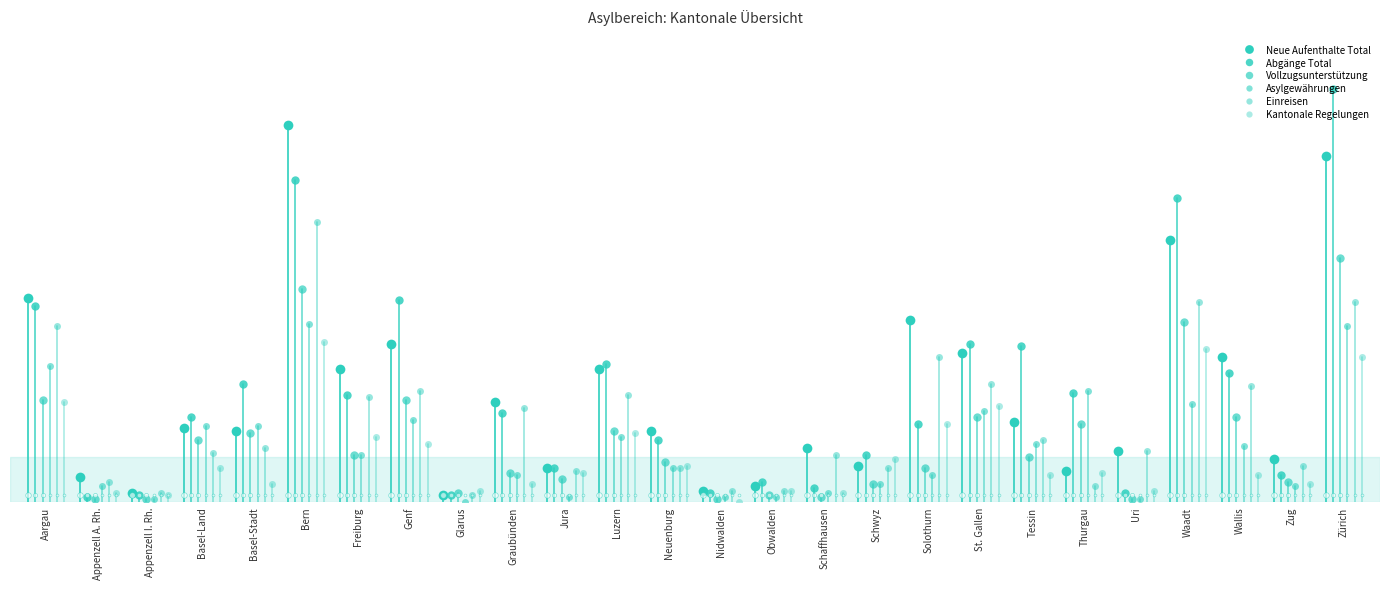

What is the value of the Kantonale Regelungen point at the 1st from the left?

45